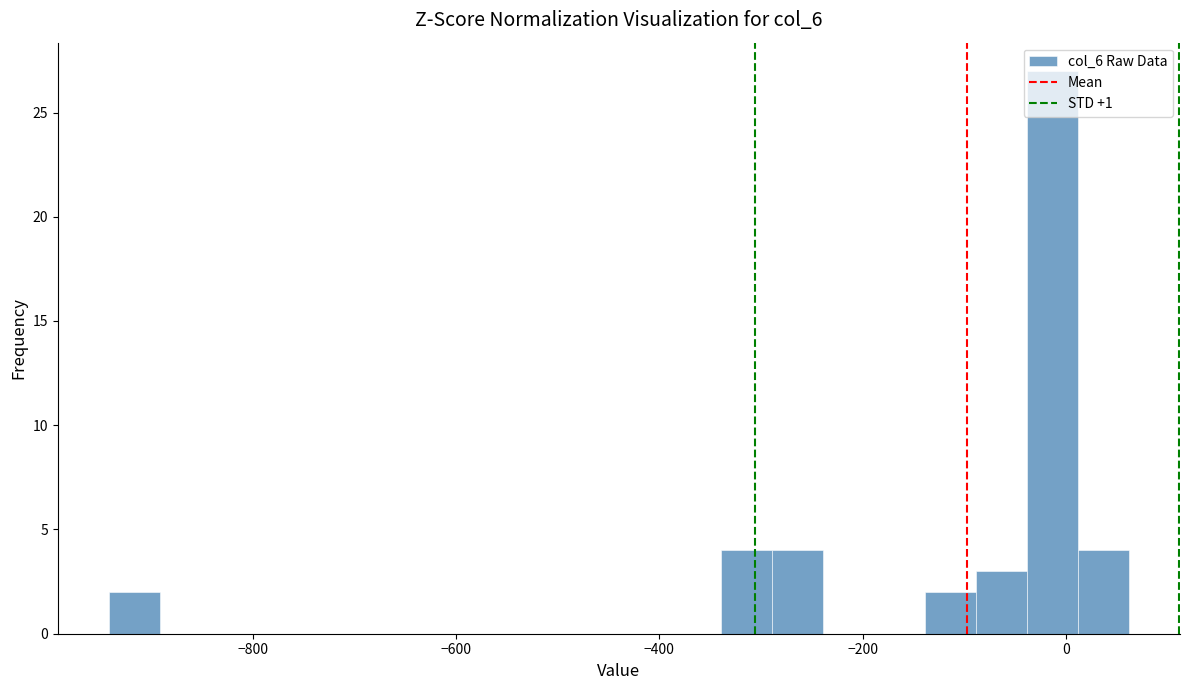

Around what value on the x-axis is the tallest bar? Give the approximate position of its centre, as read against the axis.

-20